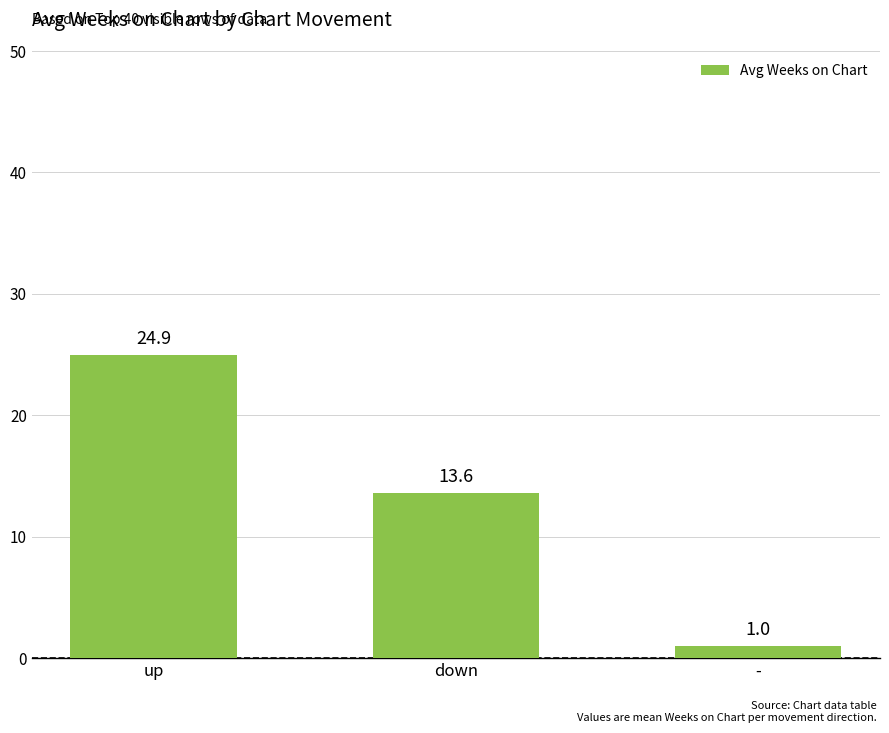

The chart shows a value of 24.9 at up. True or false?

True